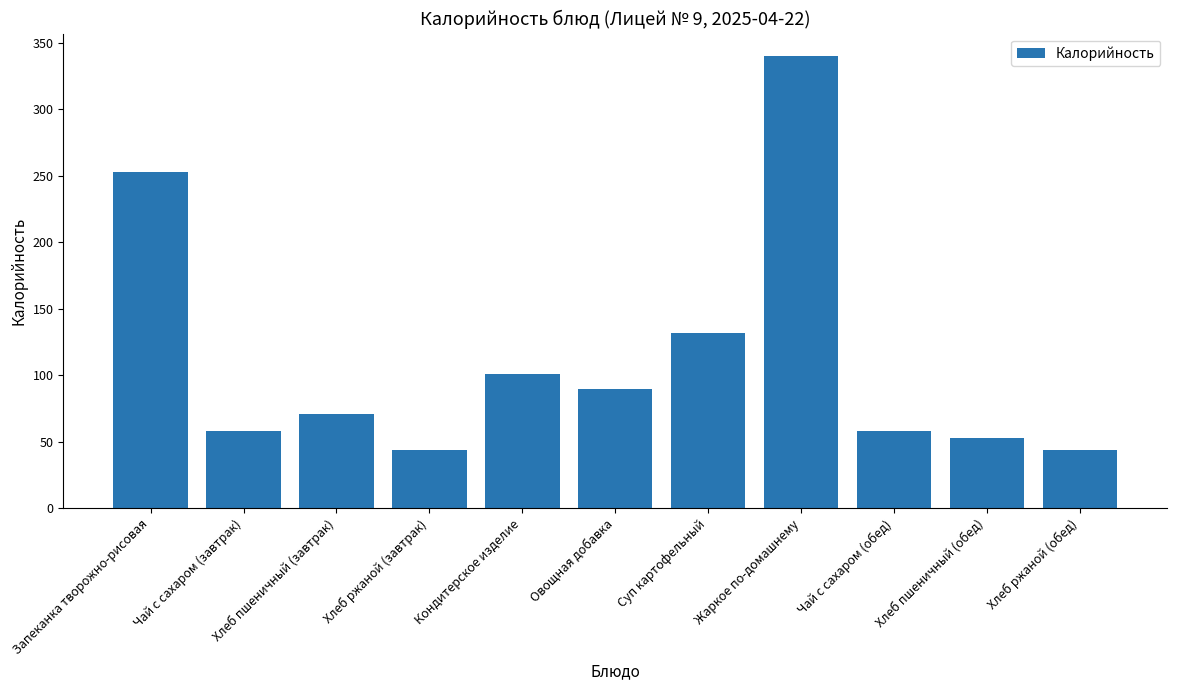

True or false: the data shows 132.0 at Суп картофельный.

True